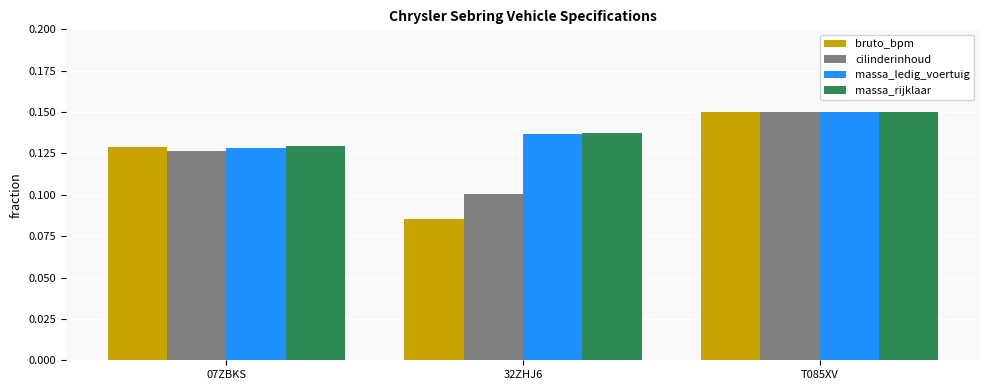

Which category has the highest value in the massa_rijklaar series?

T085XV